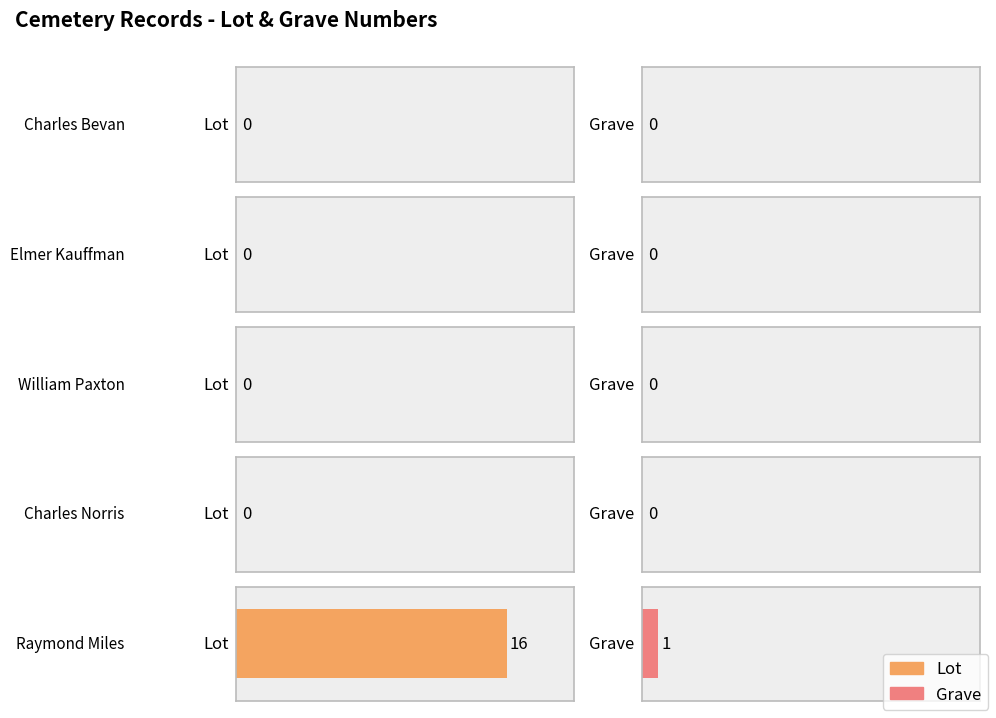

Is the value of Lot at Charles Bevan greater than the value of Grave at Charles Norris?

No